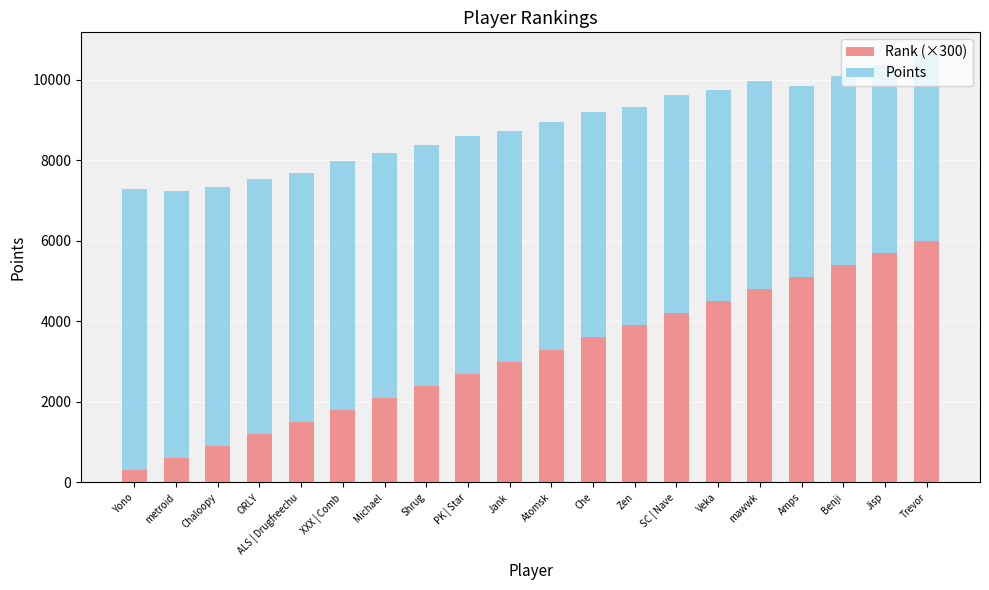

At which label does Rank (×300) reach its minimum?

Yono